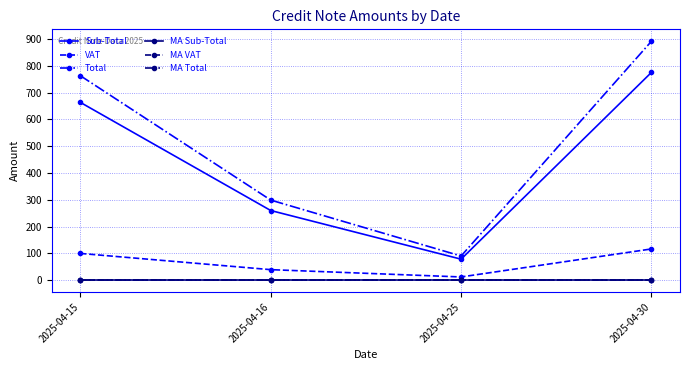

Which series has the widest spread of values?

Total